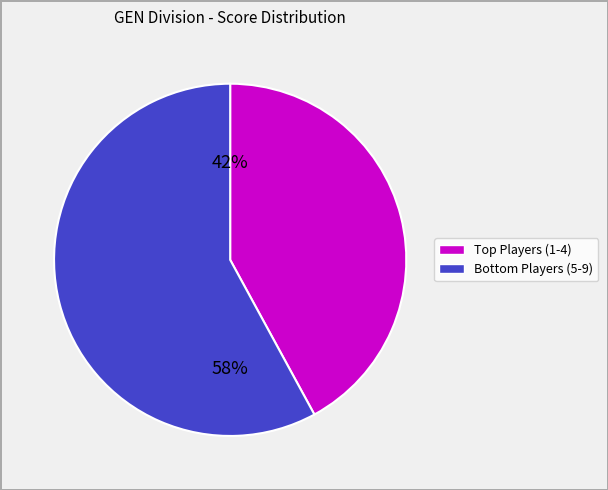

To the nearest percent, what is the average slice percentage?

50%